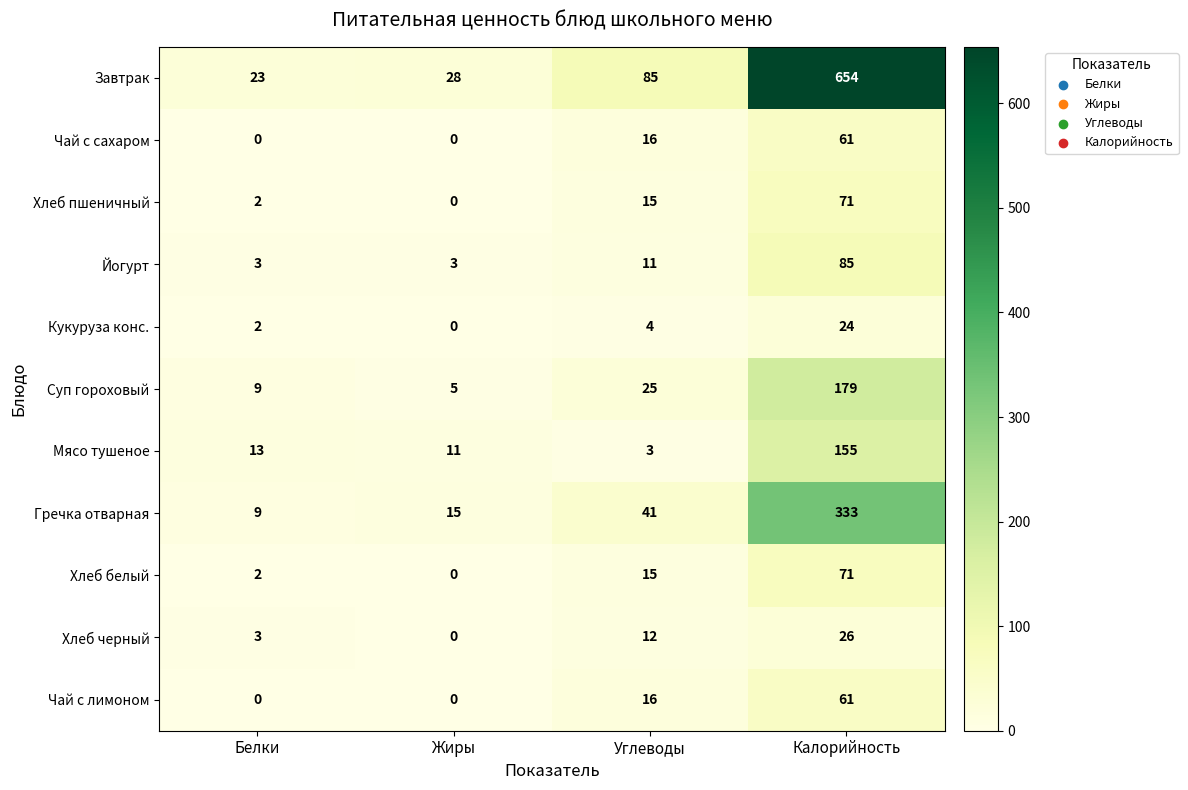

What is the average value of the Хлеб черный series?

10